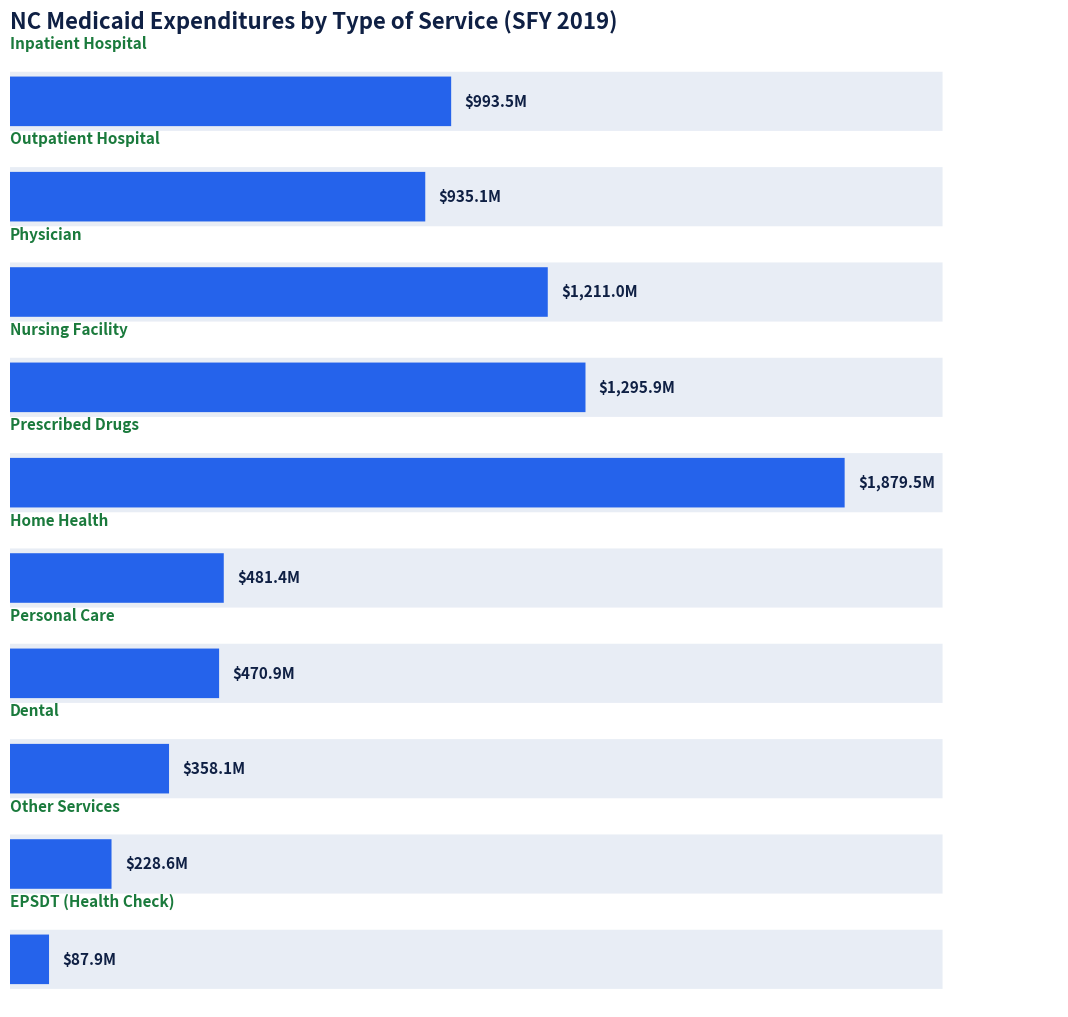

At which category does the chart reach its minimum across all series?

EPSDT (Health Check)